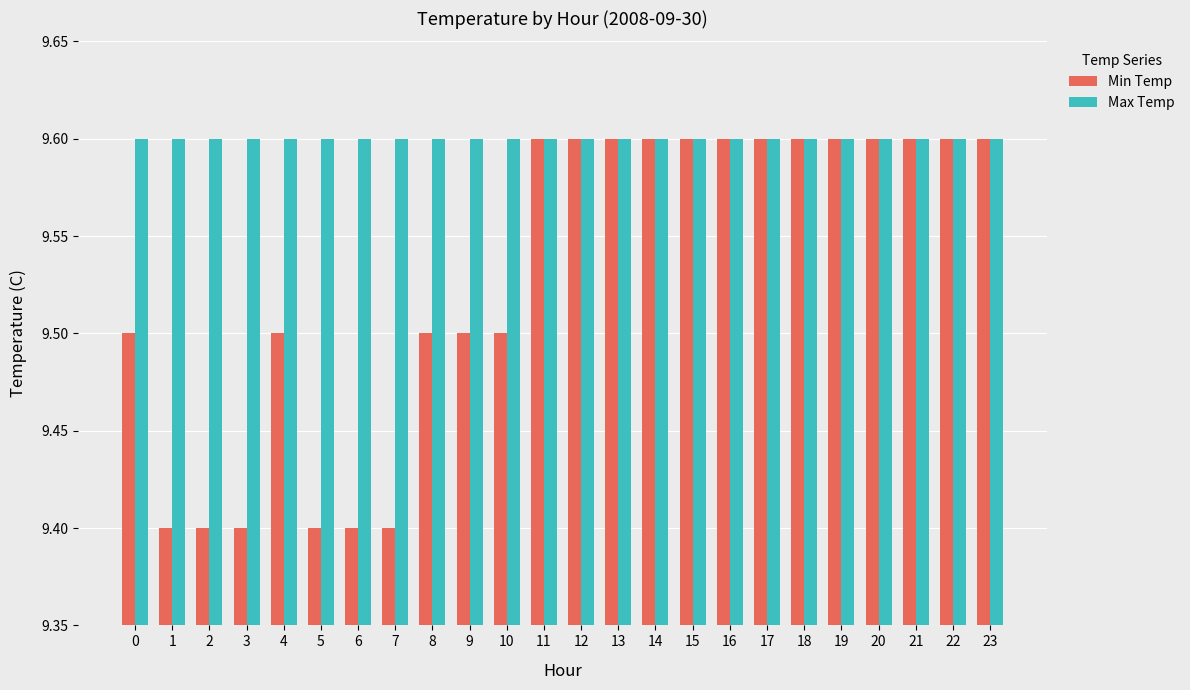

How many Min Temp values are between 9 and 10?

24